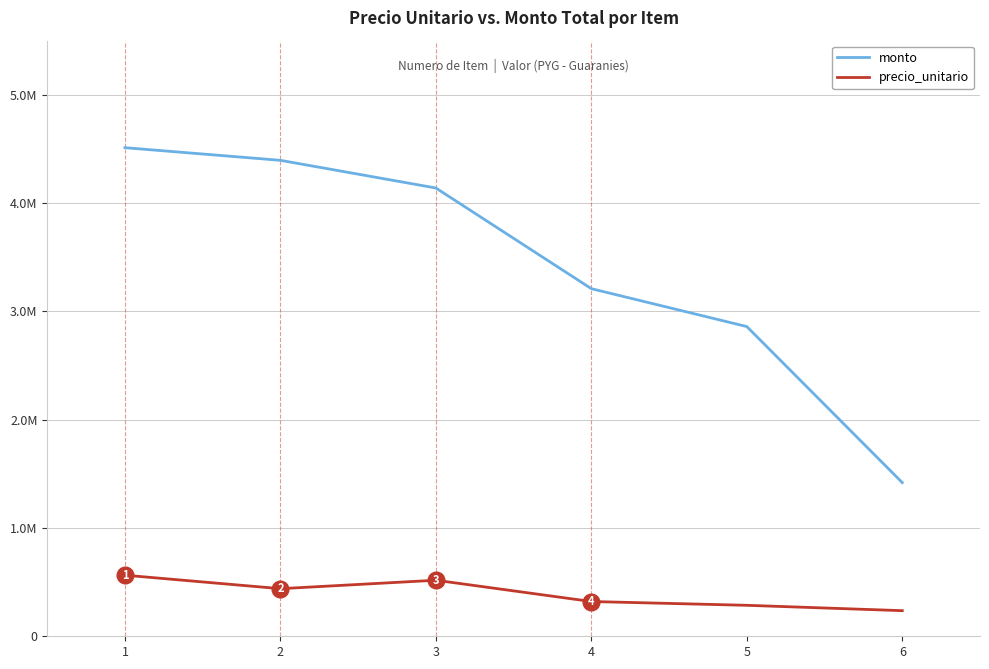

True or false: monto and precio_unitario intersect in this chart.

False